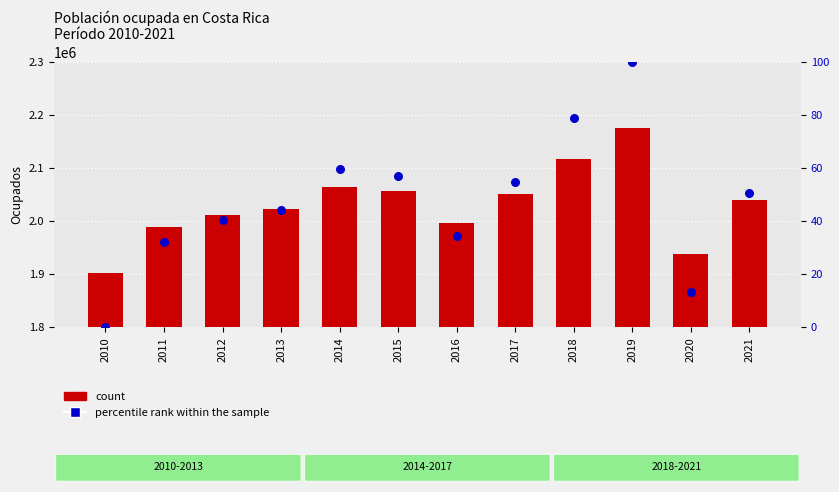

Which series contains the highest Y value?

Ocupados